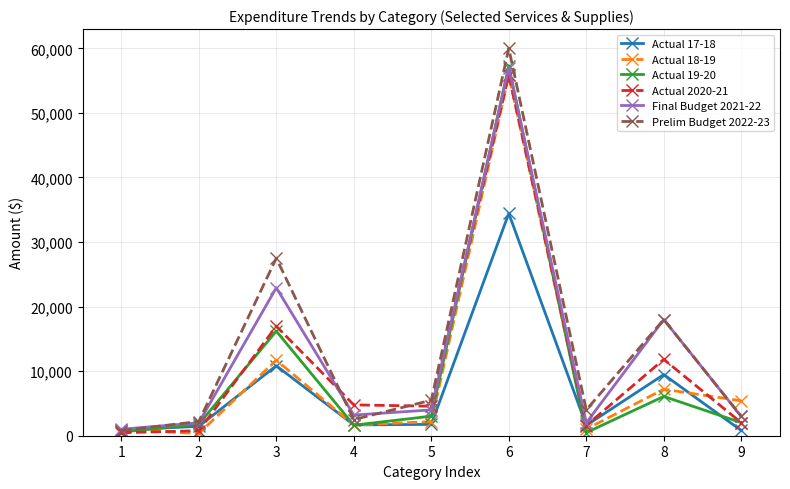

What is the difference between the Actual 17-18 values at 1 and 4?

807.6